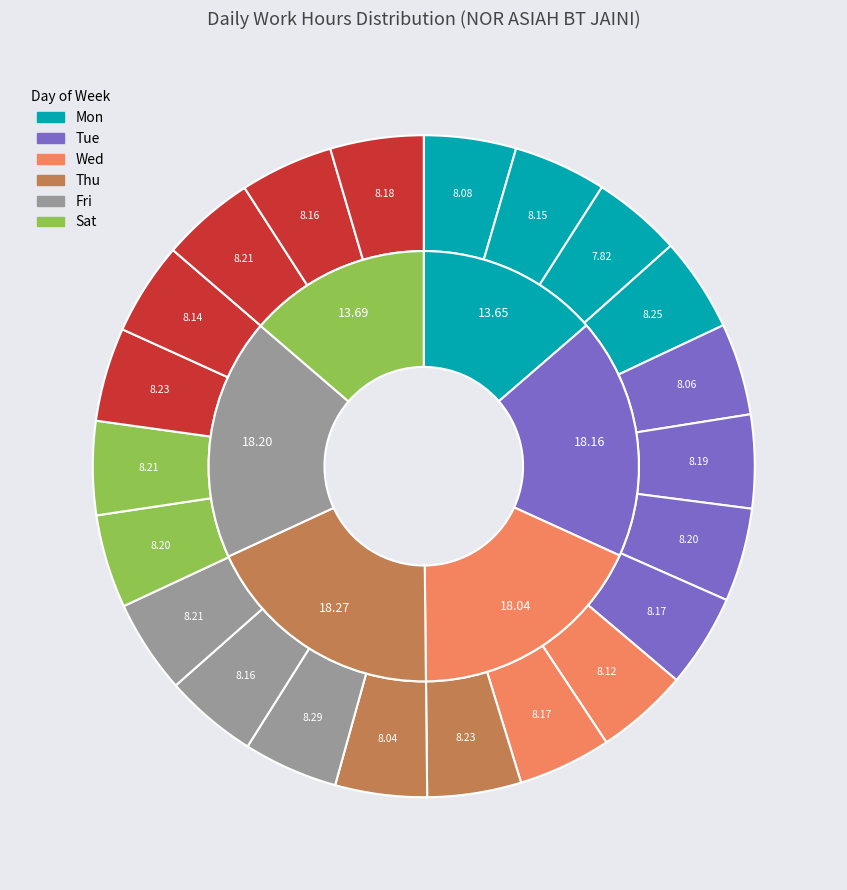

To the nearest percent, what portion does 8-Thu represent?

5%